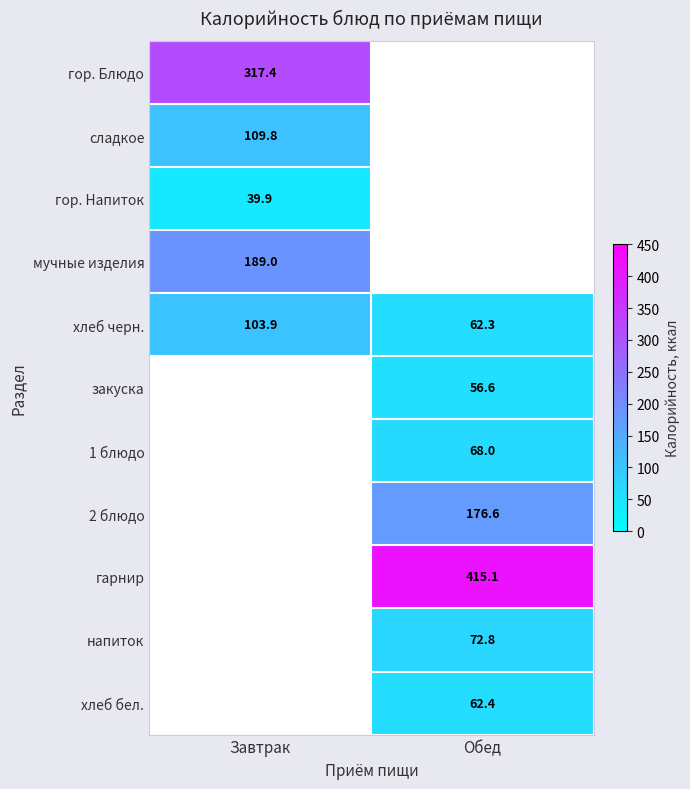

Is the value of сладкое at Завтрак greater than the value of мучные изделия at Завтрак?

No